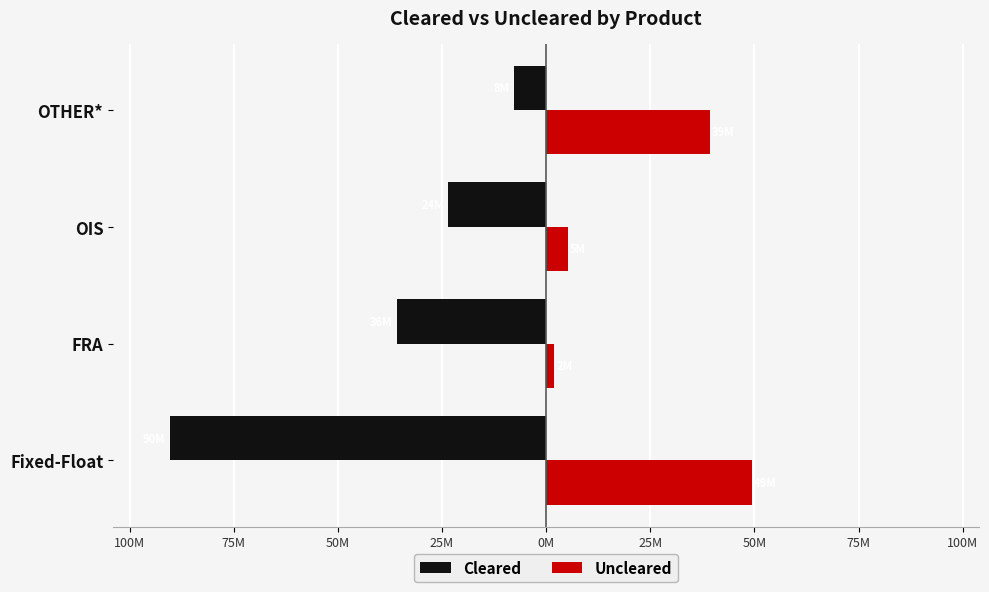

What are all the series names shown in the legend?

Cleared, Uncleared